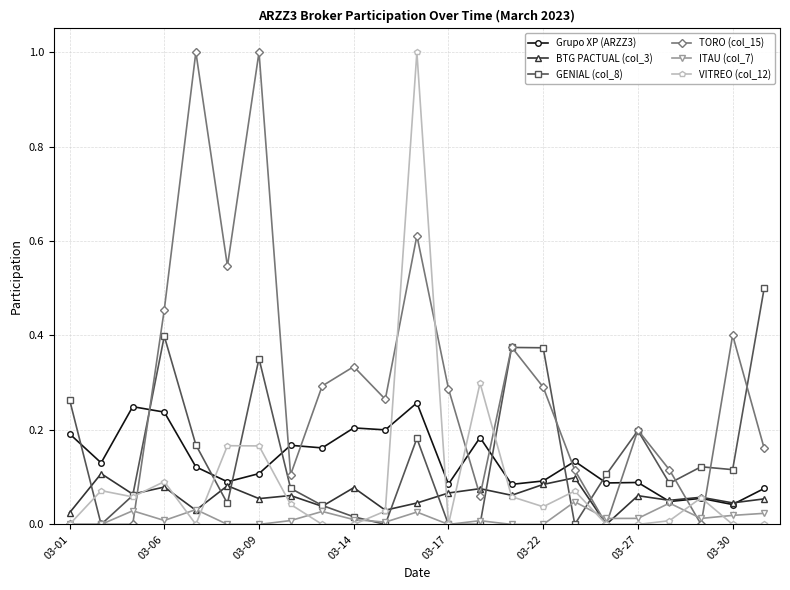

Which series ends up on top after the final intersection of GENIAL (col_8) and Grupo XP (ARZZ3)?

GENIAL (col_8)